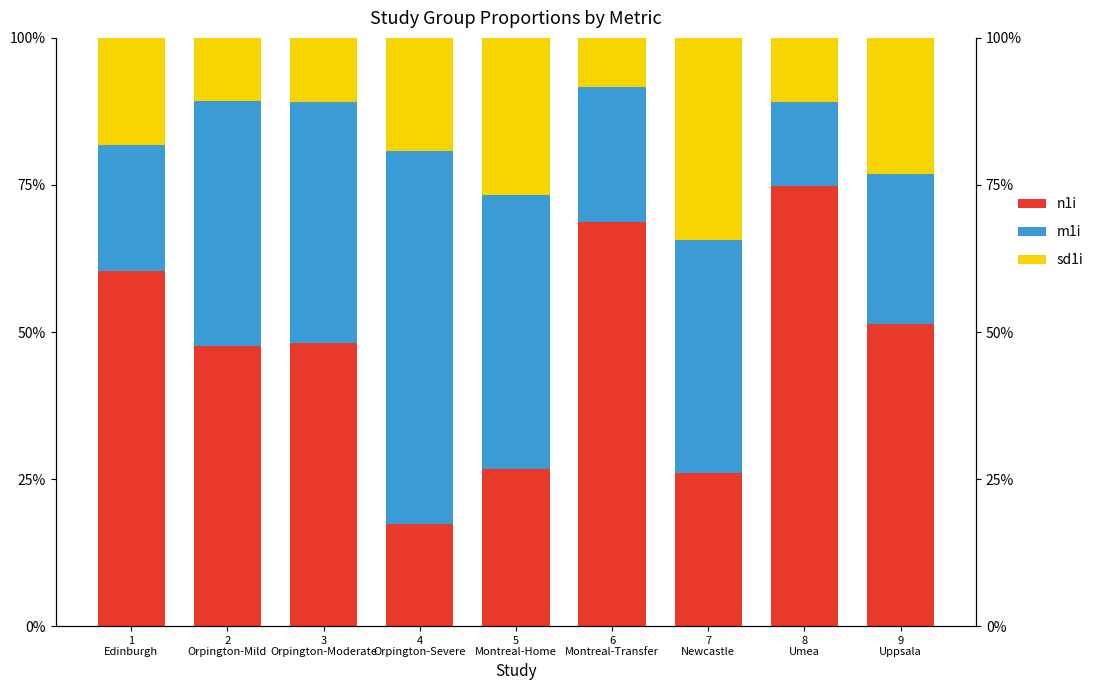

Is the value of n1i at 6
Montreal-Transfer greater than the value of m1i at 2
Orpington-Mild?

Yes